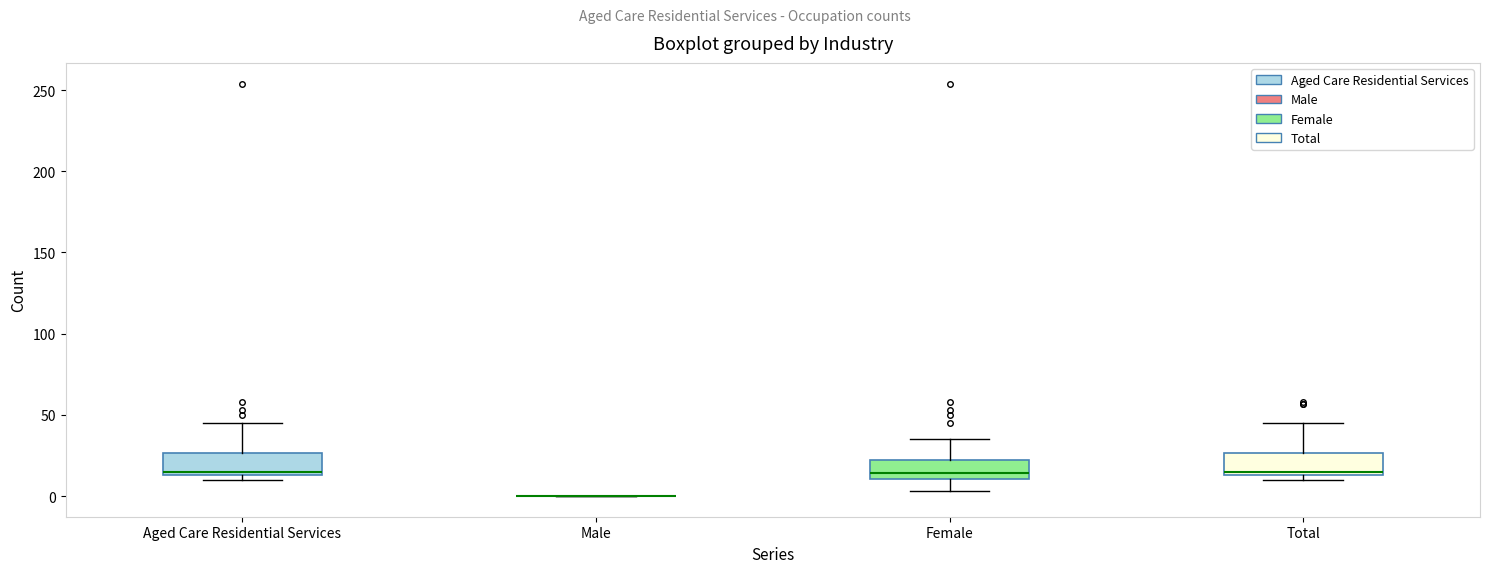

Reading left to right, transcribe this box plot: for each box, give where its median line is, the range the box spans, and where its two whiskers end, as read against the y-axis. The values are not printed on the chart, so give them approximately, as read against the axis.

Aged Care Residential Services: median 15 (just above the box's lower edge), box 15 to 25, whiskers 10 to 45
Male: box collapsed to a line at 0, whiskers 0 to 0
Female: median 15, box 10 to 20, whiskers 5 to 35
Total: median 15 (just above the box's lower edge), box 15 to 25, whiskers 10 to 45